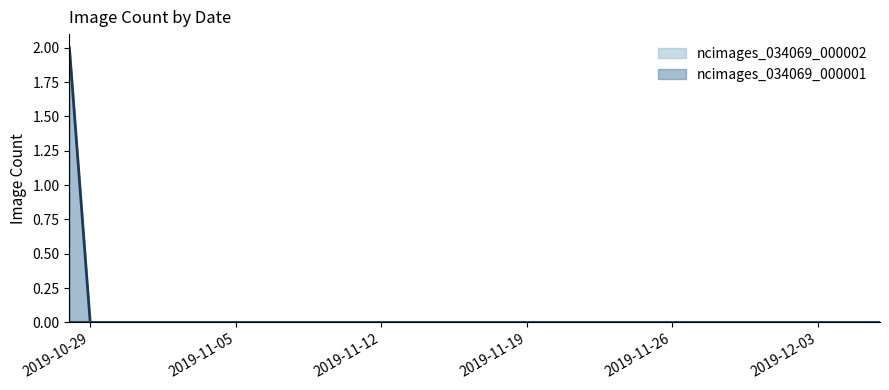

Reading left to right, what are all the values shown in this chart?

2	0	0	0	0	0	0	0	0	0	0	0	0	0	0	0	0	0	0	0	0	0	0	0	0	0	0	0	0	0	0	0	0	0	0	0	0	0	0	0